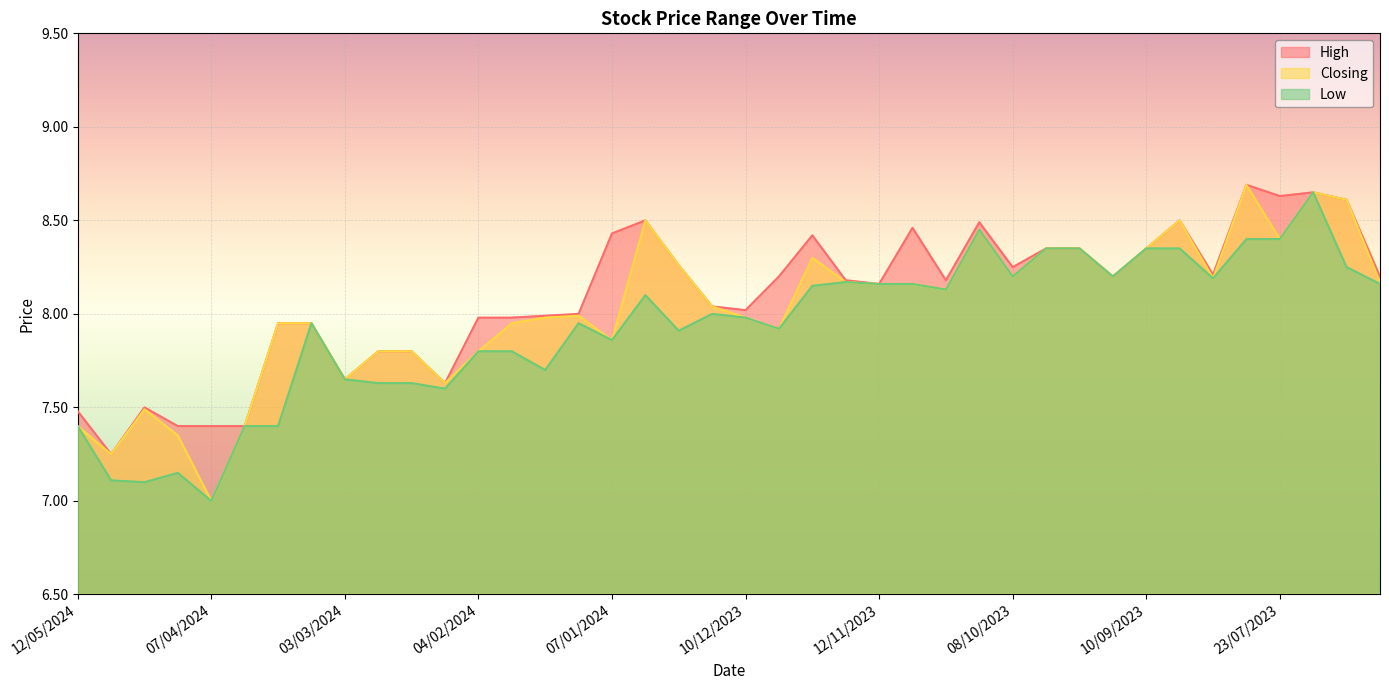

Reading right to left, transcribe all the data shown in this chart.

High: 8.2	8.6	8.7	8.6	8.7	8.2	8.5	8.3	8.2	8.3	8.3	8.2	8.5	8.2	8.5	8.2	8.2	8.4	8.2	8.0	8.0	8.3	8.5	8.4	8.0	8.0	8.0	8.0	7.6	7.8	7.8	7.7	8.0	8.0	7.4	7.4	7.4	7.5	7.2	7.5
Closing: 8.2	8.6	8.7	8.4	8.7	8.2	8.5	8.3	8.2	8.3	8.3	8.2	8.4	8.1	8.2	8.2	8.2	8.3	7.9	8.0	8.0	8.3	8.5	7.9	8.0	8.0	8.0	7.8	7.6	7.8	7.8	7.7	8.0	8.0	7.4	7.0	7.3	7.5	7.2	7.4
Low: 8.2	8.2	8.7	8.4	8.4	8.2	8.3	8.3	8.2	8.3	8.3	8.2	8.4	8.1	8.2	8.2	8.2	8.2	7.9	8.0	8.0	7.9	8.1	7.9	8.0	7.7	7.8	7.8	7.6	7.6	7.6	7.7	8.0	7.4	7.4	7.0	7.2	7.1	7.1	7.4